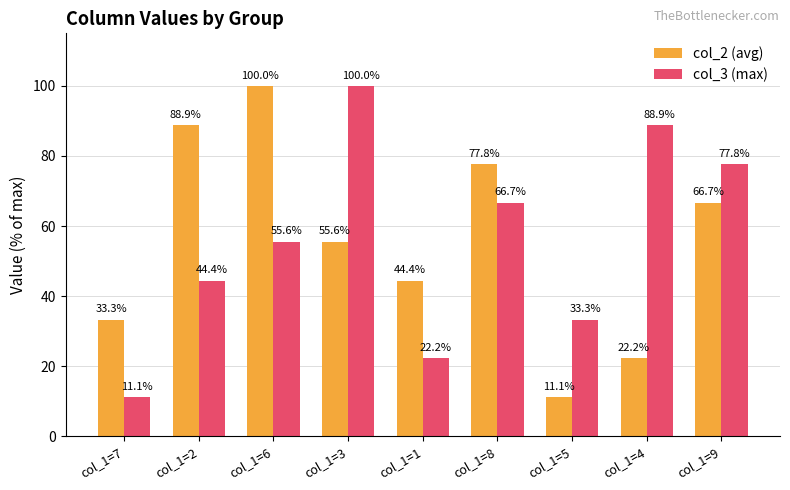

What is the approximate value of col_3 (max) at col_1=4?

88.9